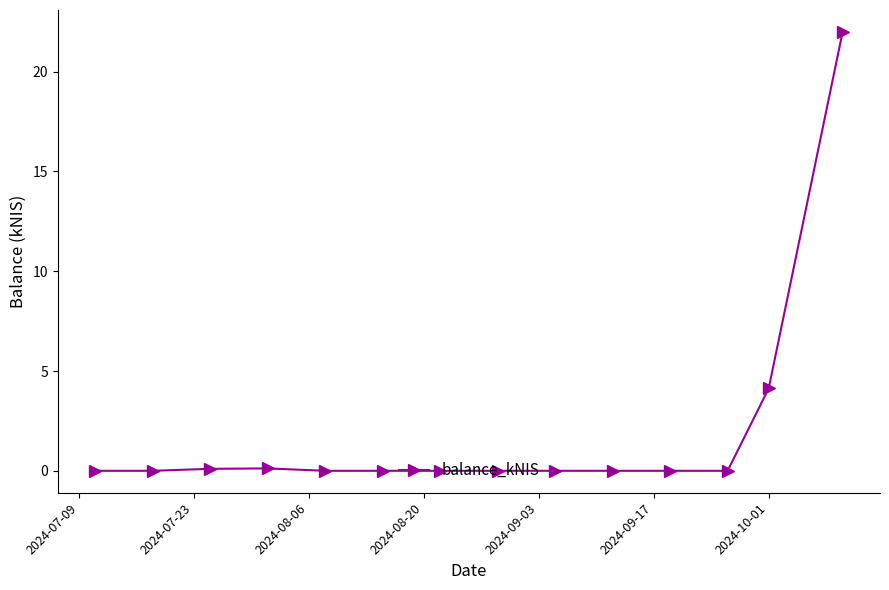

What is the average value?

1.9